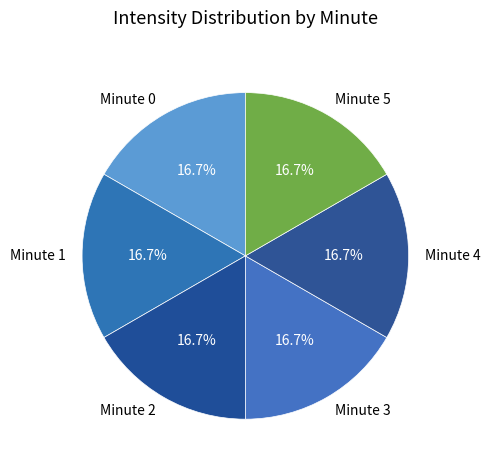

Count the number of slices in the pie.

6